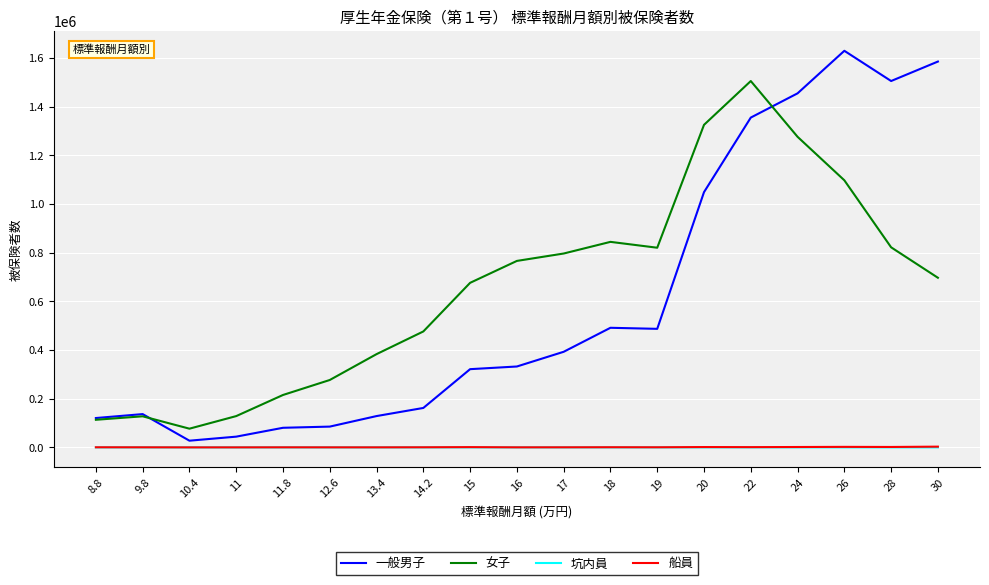

How many lines are shown in the chart?

4